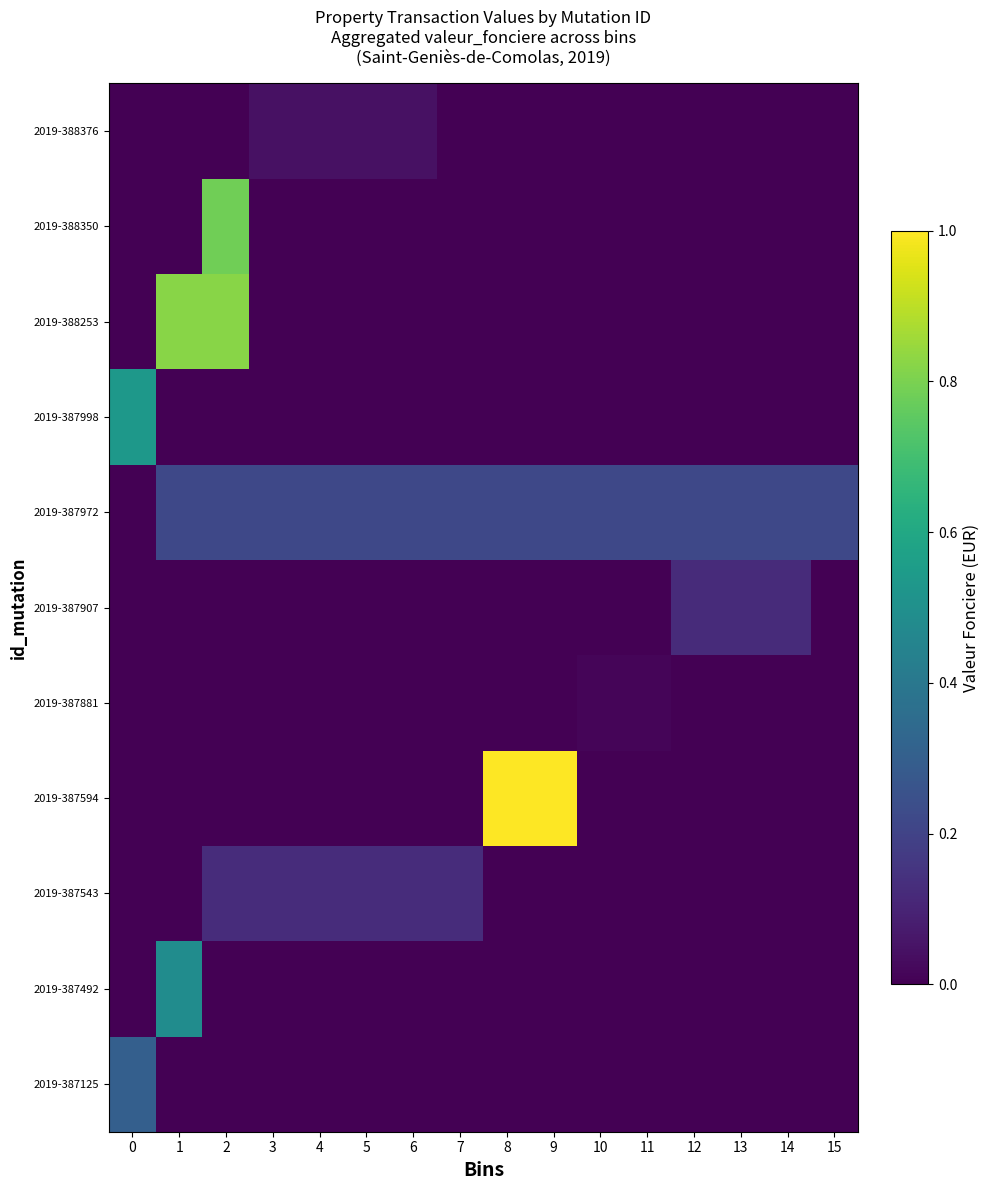

Rank the series by their maximum value, from lowest to highest.

2019-387881, 2019-388376, 2019-387907, 2019-387543, 2019-387972, 2019-387125, 2019-387492, 2019-387998, 2019-388350, 2019-388253, 2019-387594